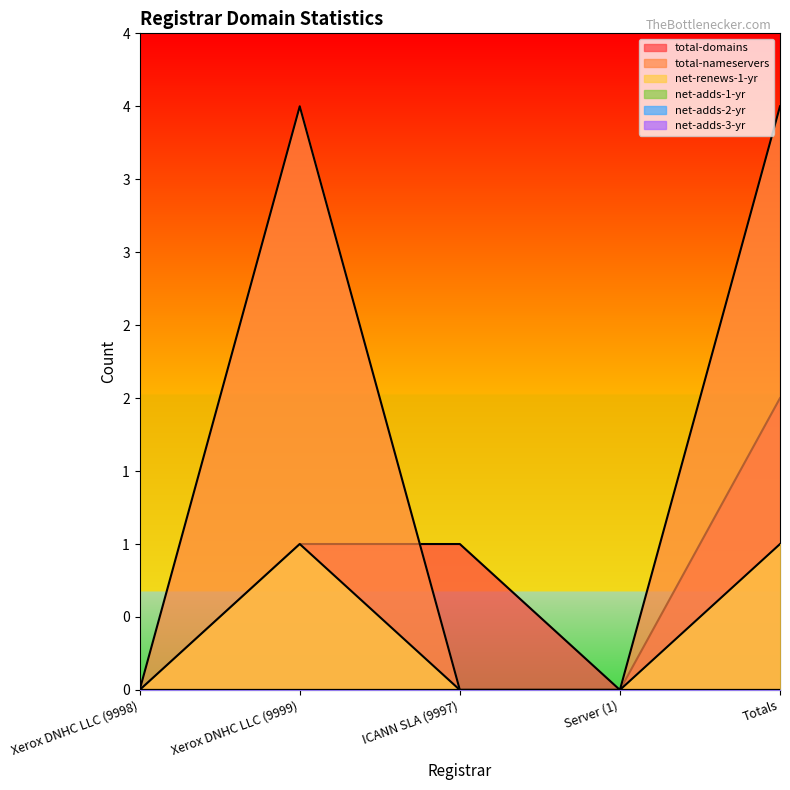

How many values in total-domains are above zero?

3